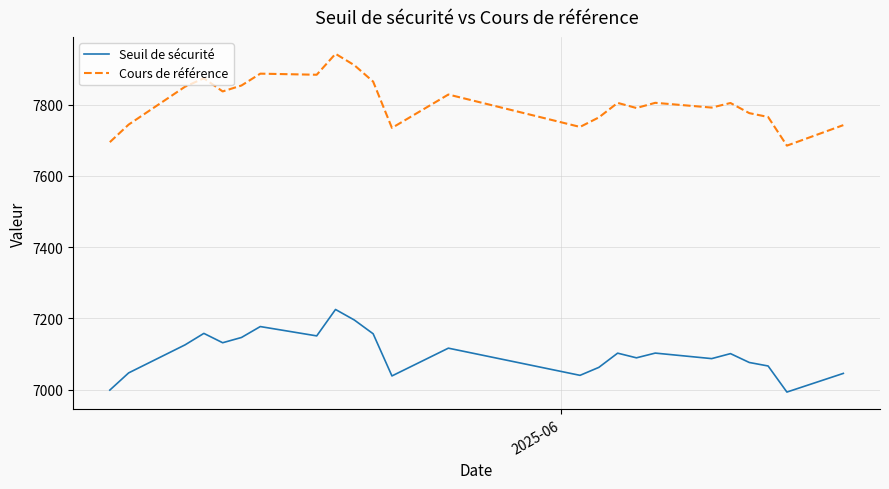

What is the smallest value displayed?

6993.1